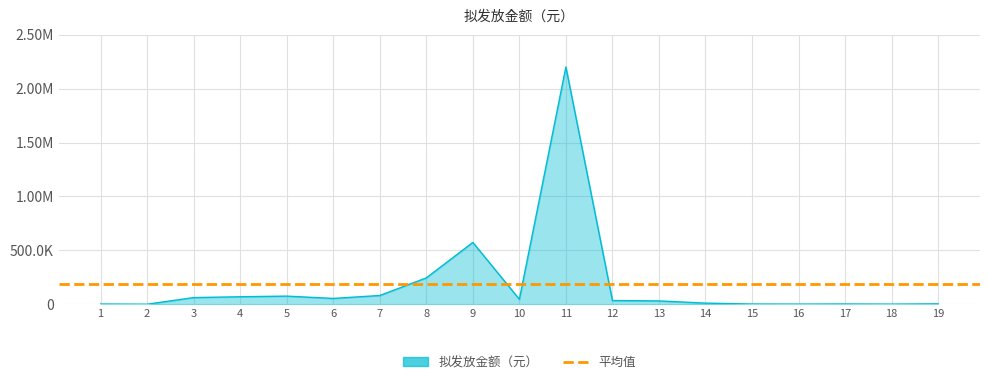

Is it true that the value at 14 is 10845.1?

True